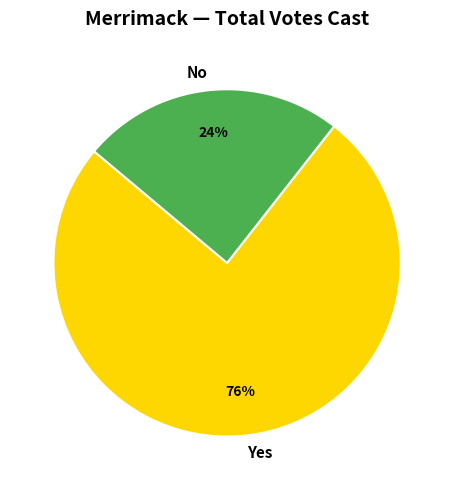

Rank the categories by value from highest to lowest.

Yes, No